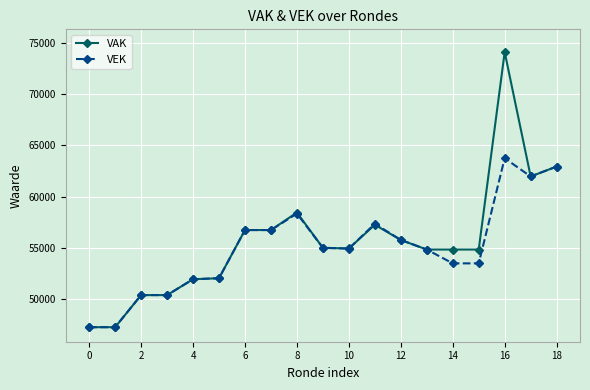

What is the highest value of the VAK series?

74101